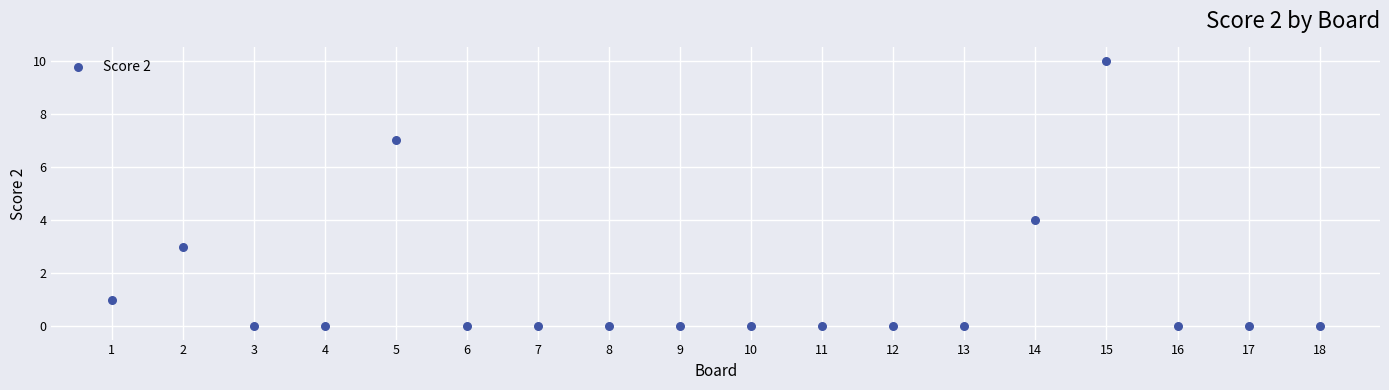

What Y value in the scatter plot is closest to 5?

4